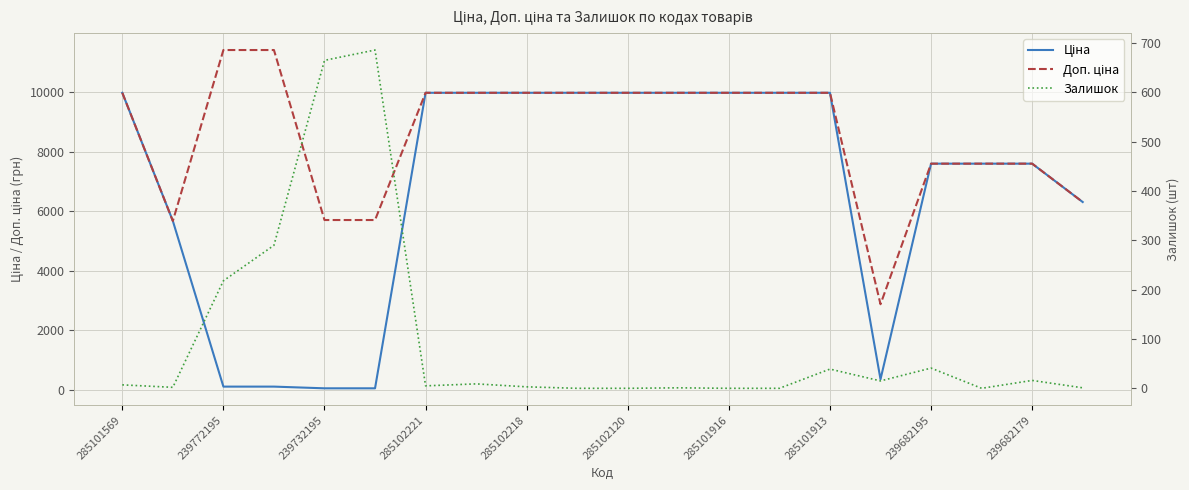

Reading left to right, extract all data points from this chart.

Ціна: 9975.0	5673.8	114.1	114.1	57.0	57.0	9975.0	9975.0	9975.0	9975.0	9975.0	9975.0	9975.0	9975.0	9975.0	359.9	7596.5	7596.5	7596.5	6308.8
Доп. ціна: 9975.0	5673.8	11410.0	11410.0	5705.0	5705.0	9975.0	9975.0	9975.0	9975.0	9975.0	9975.0	9975.0	9975.0	9975.0	2878.8	7596.5	7596.5	7596.5	6308.8
Залишок: 7.0	2.0	218.0	290.0	665.0	686.0	5.0	9.0	3.0	0.0	0.0	1.0	0.0	0.0	39.0	15.0	41.0	0.0	16.0	1.0